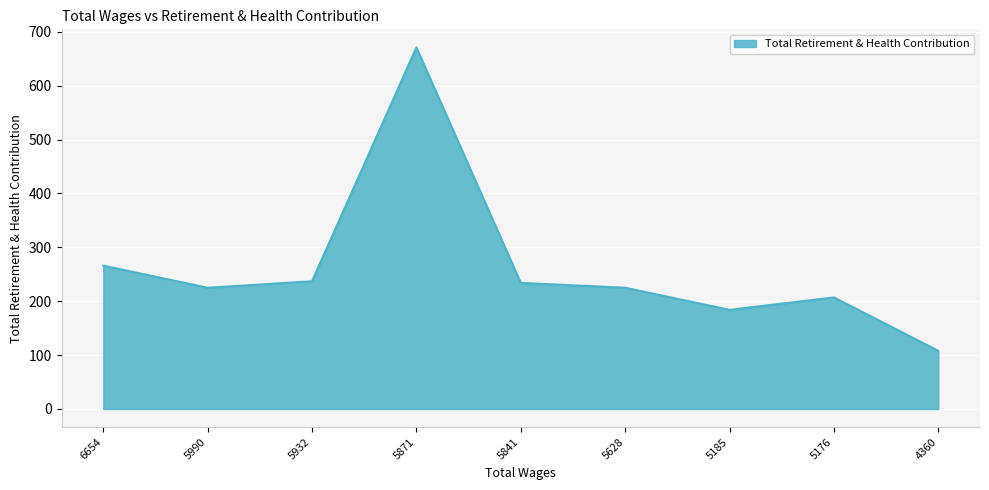

Reading left to right, what are all the values shown in this chart?

266	225	237	671	234	225	184	207	108